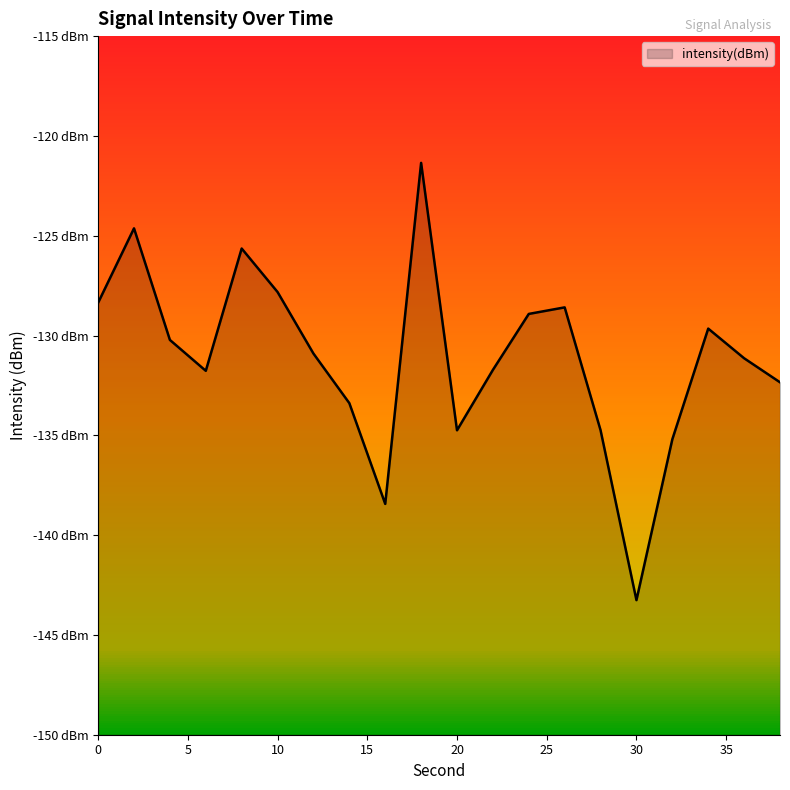

At which category does the chart reach its minimum across all series?

30